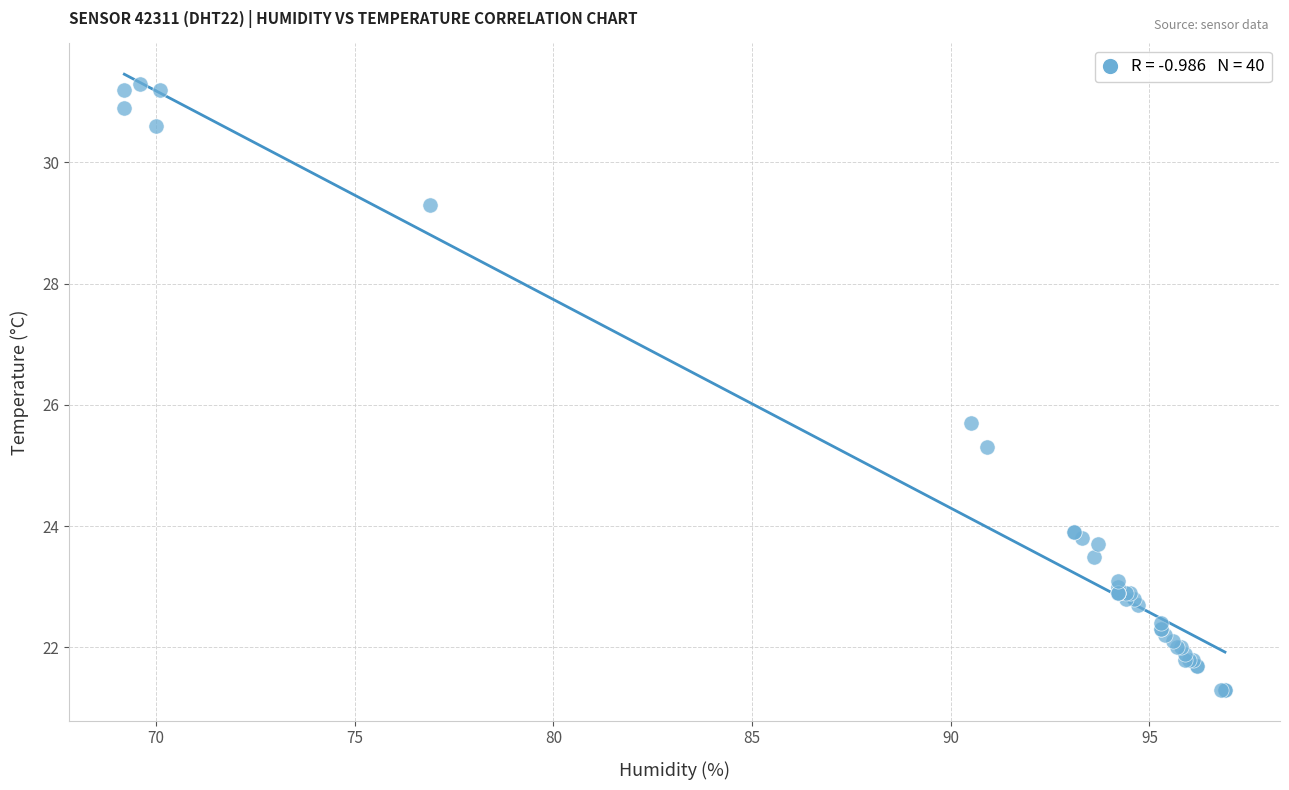

What Y value in the scatter plot is closest to 26?

25.7